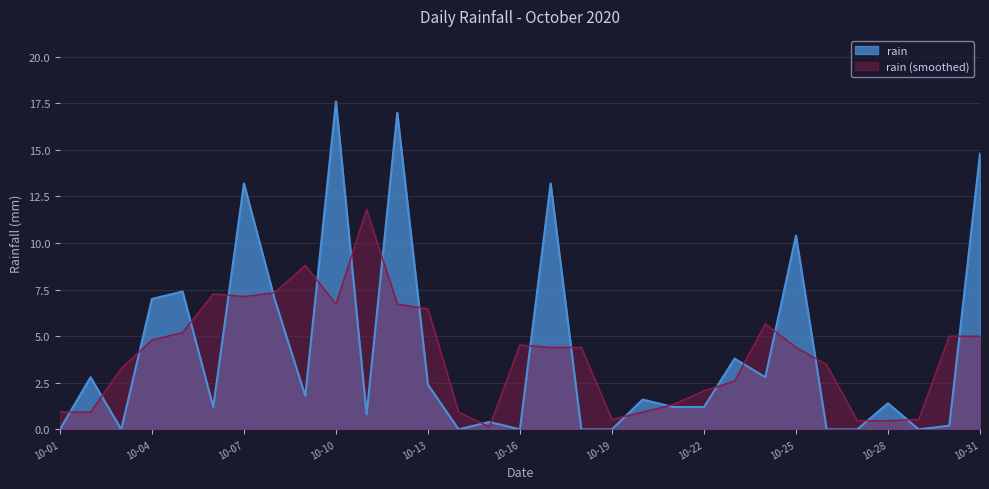

How many lines are shown in the chart?

2